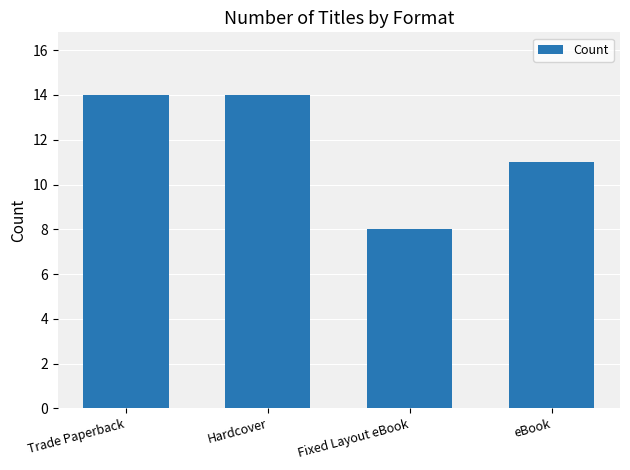

What is the maximum value shown in the chart?

14